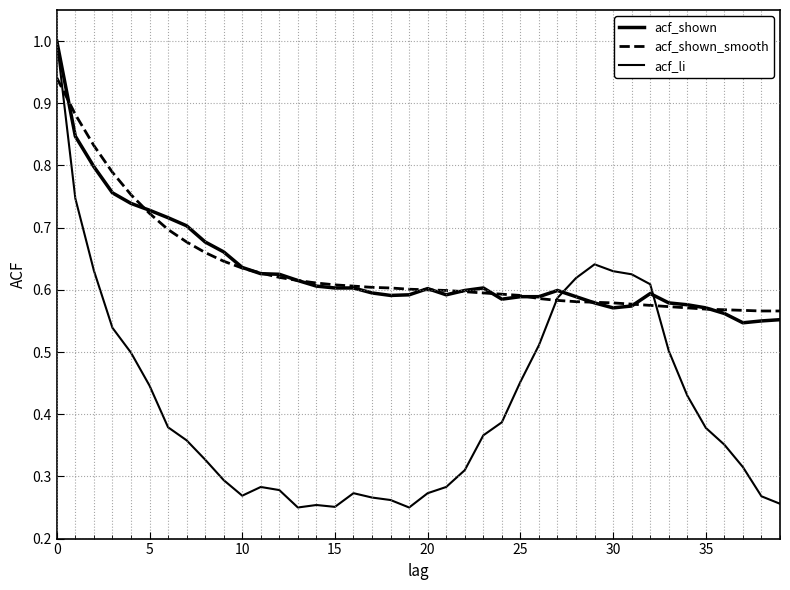

How many lines are shown in the chart?

3